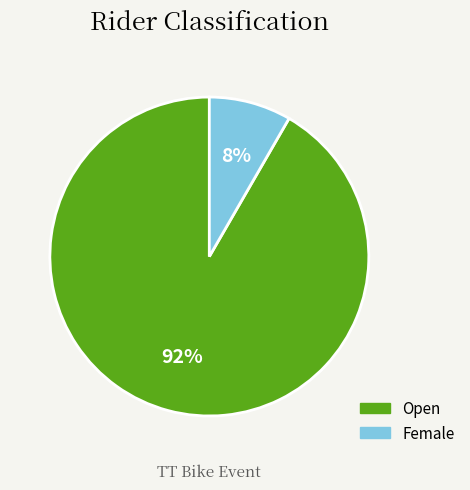

How many segments does this pie chart have?

2